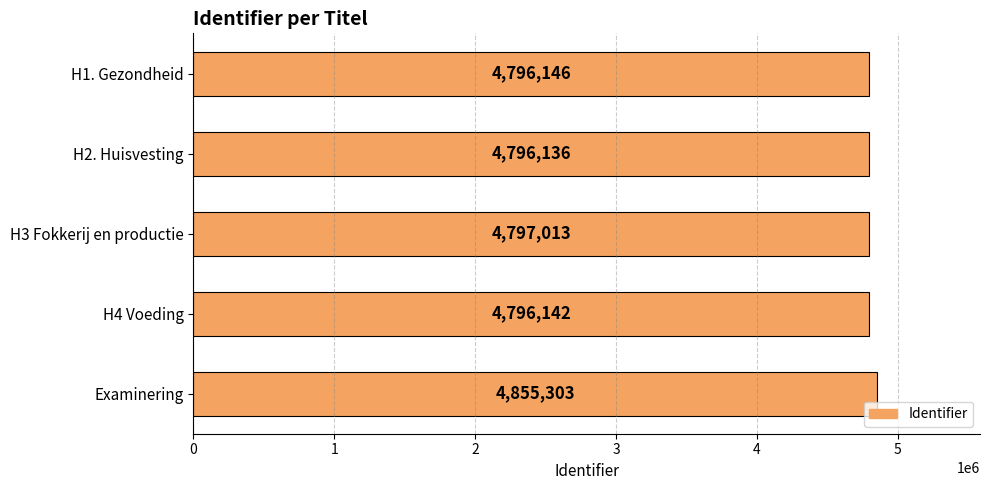

What is the maximum value shown in the chart?

4855303